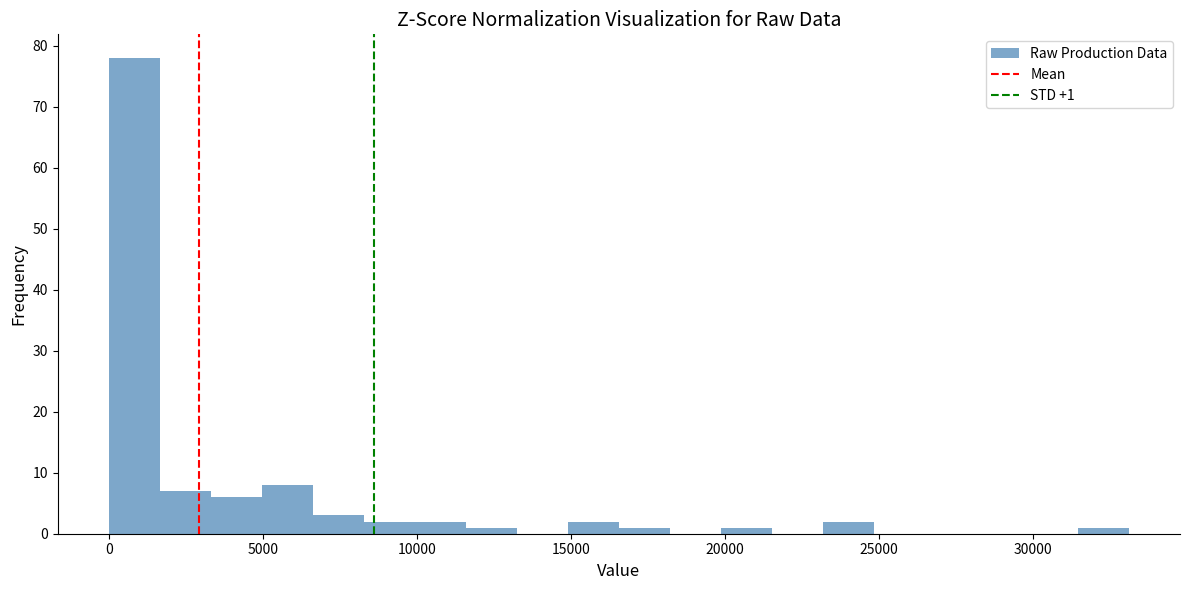

Around what value on the x-axis is the tallest bar? Give the approximate position of its centre, as read against the axis.

1000